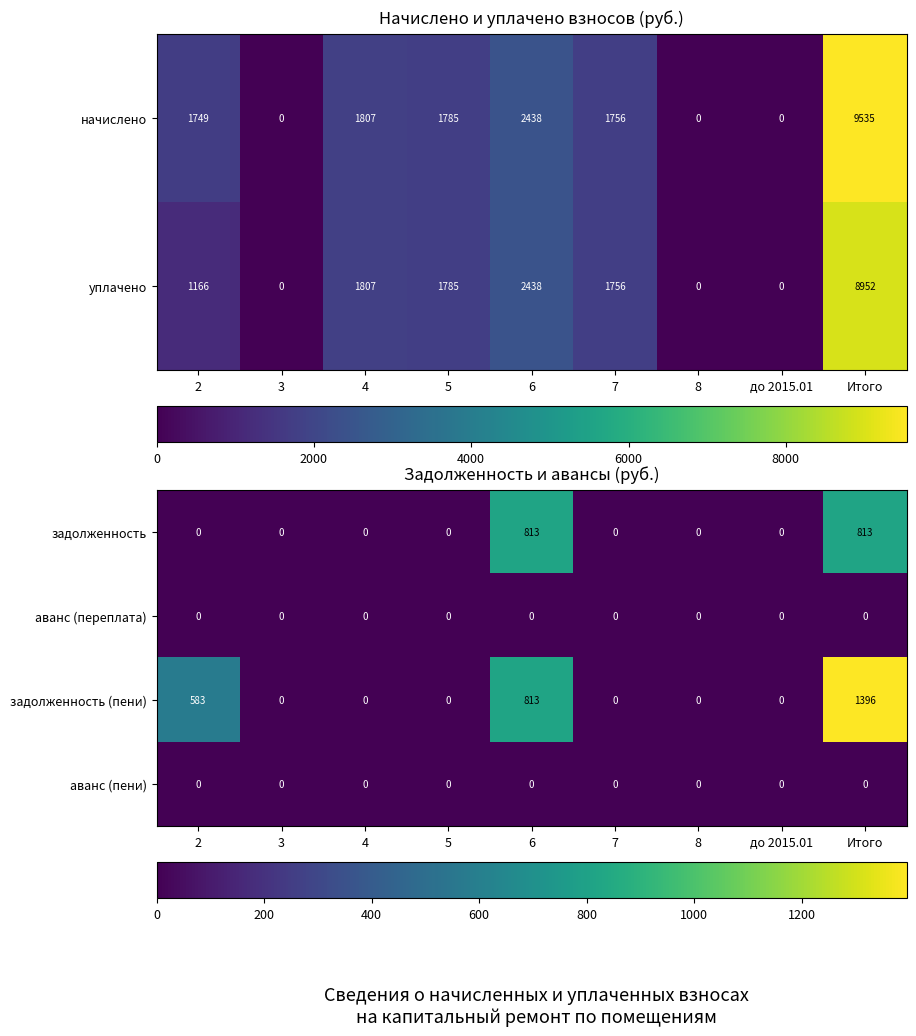

Which label corresponds to the smallest value in the chart?

2